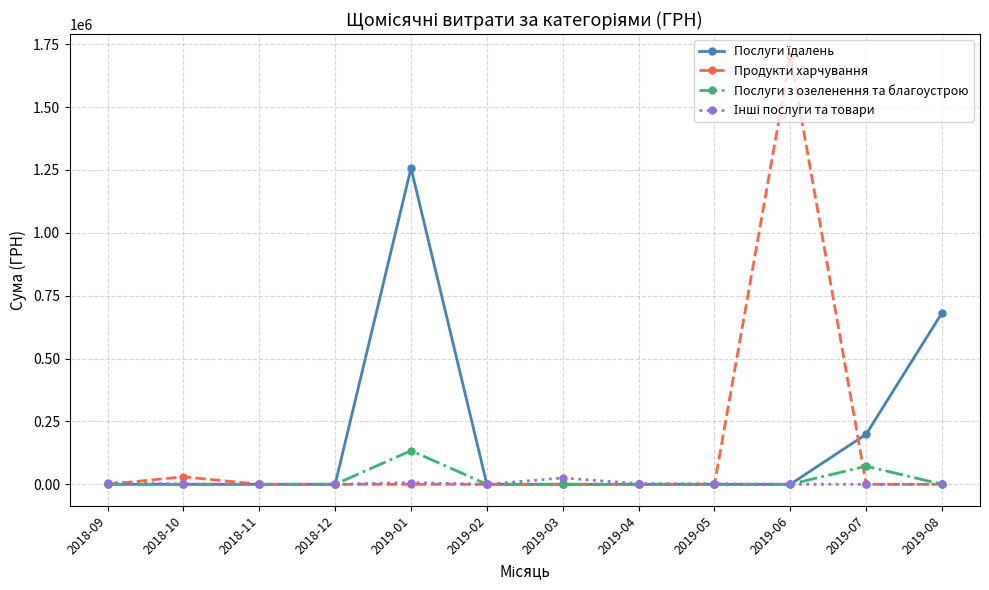

At which category is the sum across all series the highest?

2019-06